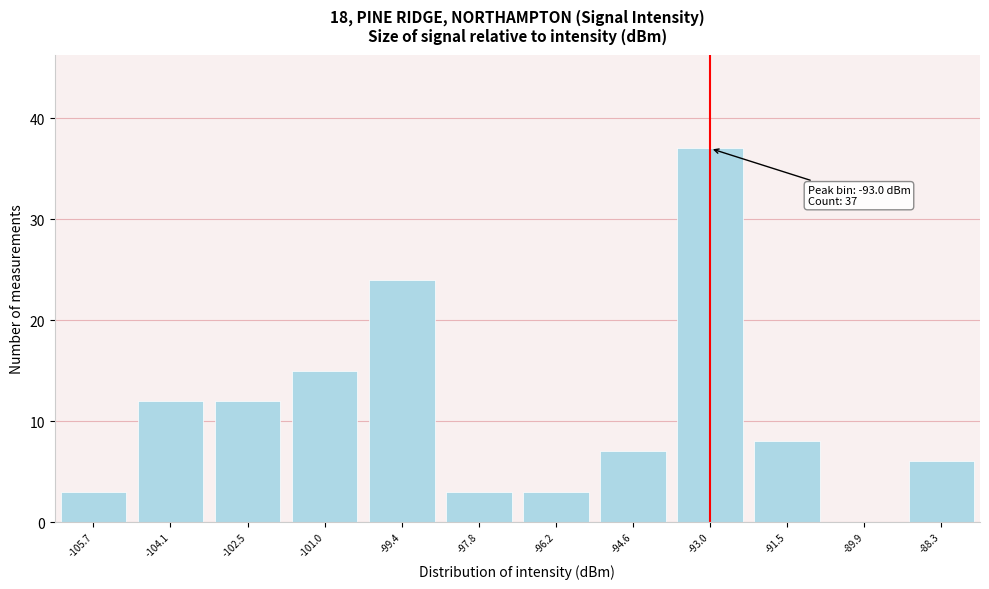

Which range on the x-axis has the tallest bar?

-93.8 to -92.2